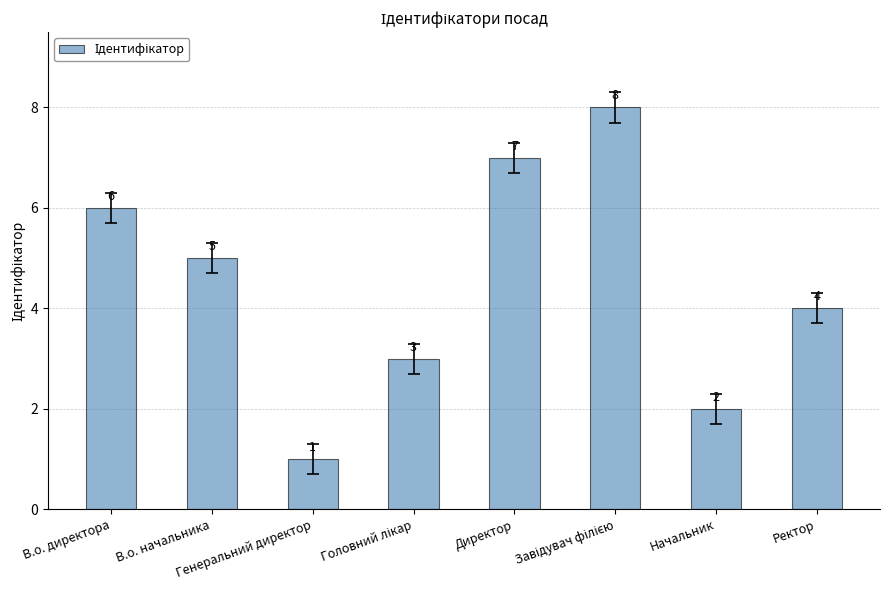

Is it true that the value at Директор is 7?

True